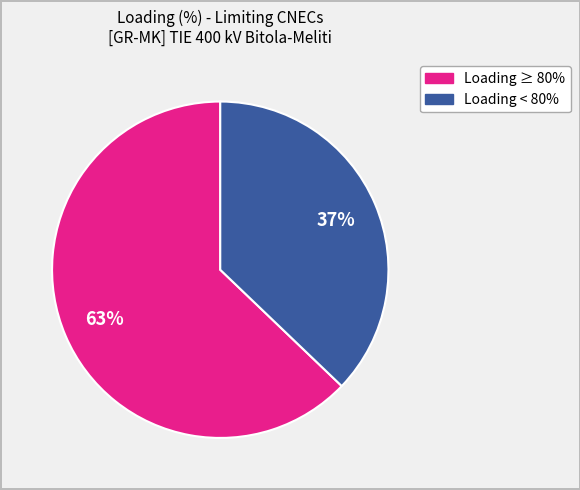

Does any single category account for the majority?

Yes